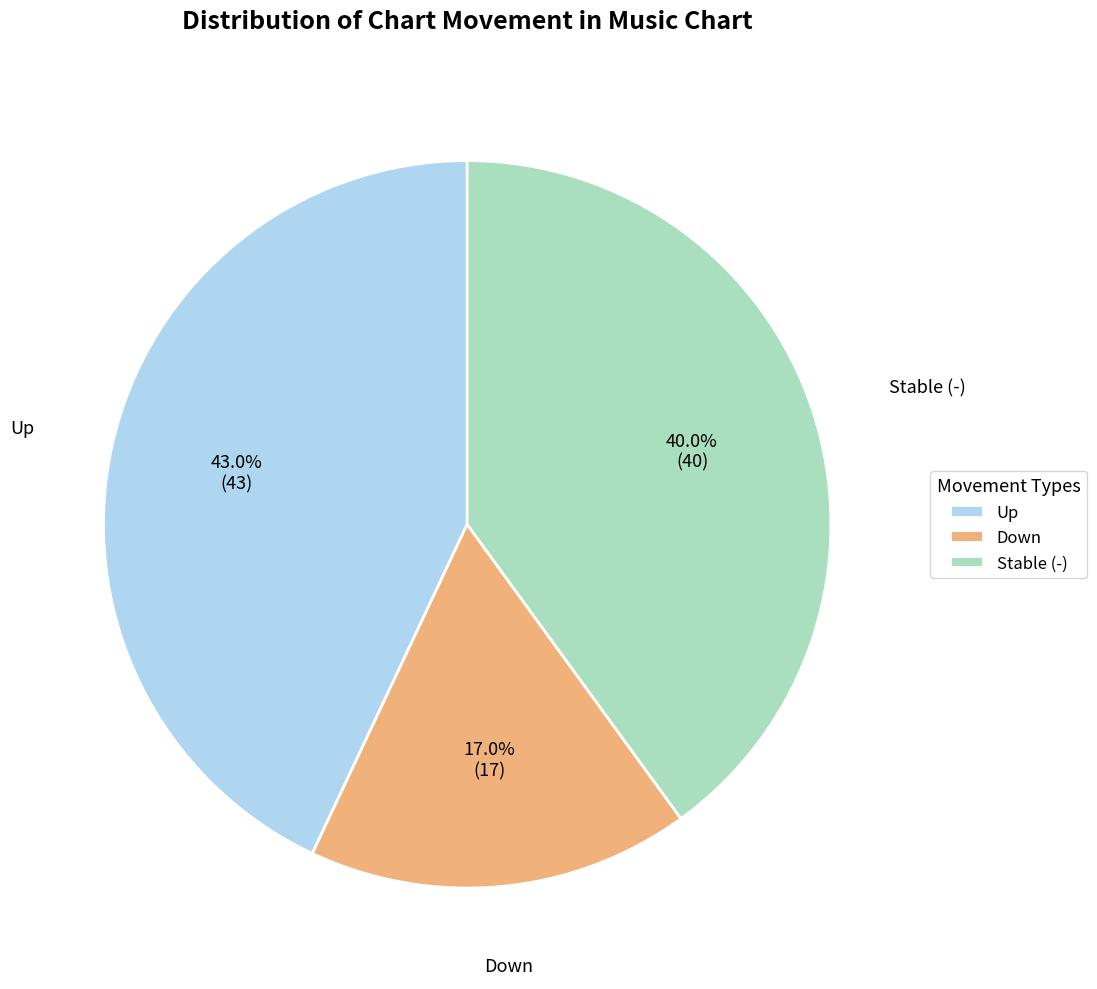

Rank the categories by value from highest to lowest.

Up, Stable (-), Down